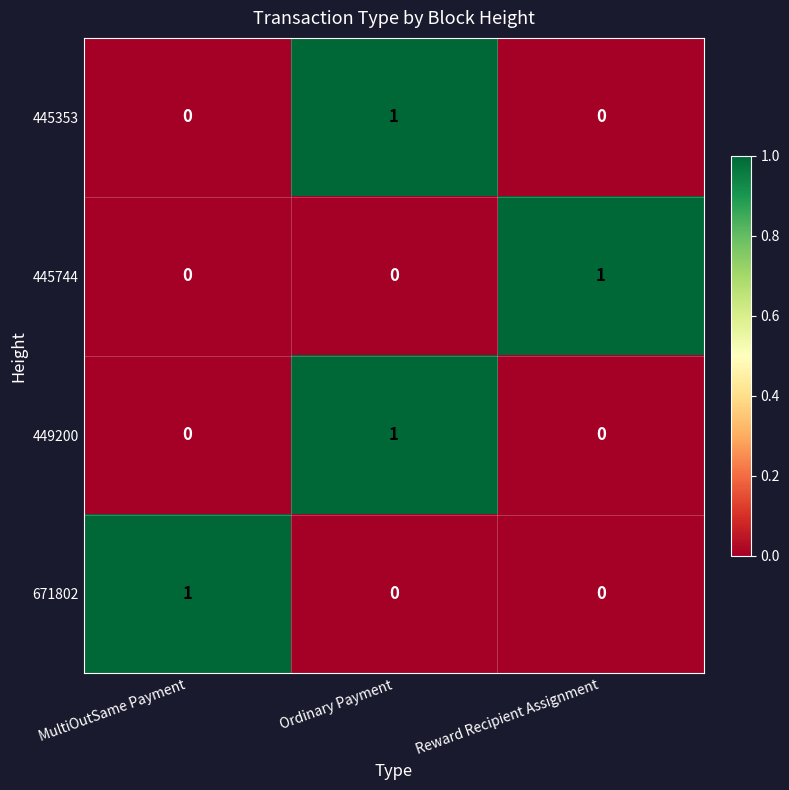

Which category has the highest value in the 445353 series?

Ordinary Payment